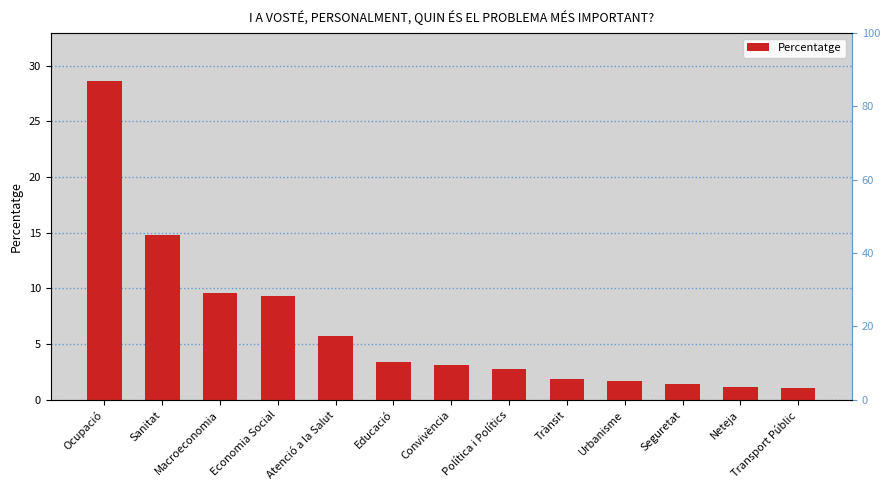

What is the difference between the second highest and minimum values?

13.8